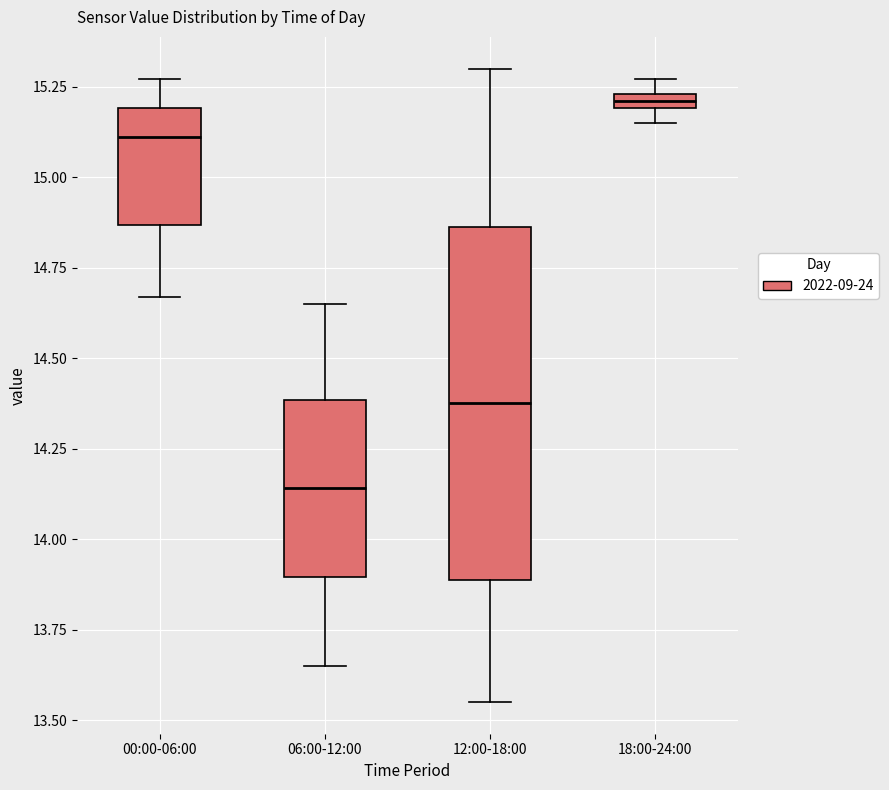

Where does the median line of the box for 06:00-12:00 sit on the y-axis? The values are not printed on the chart, so give them approximately, as read against the axis.

14.15